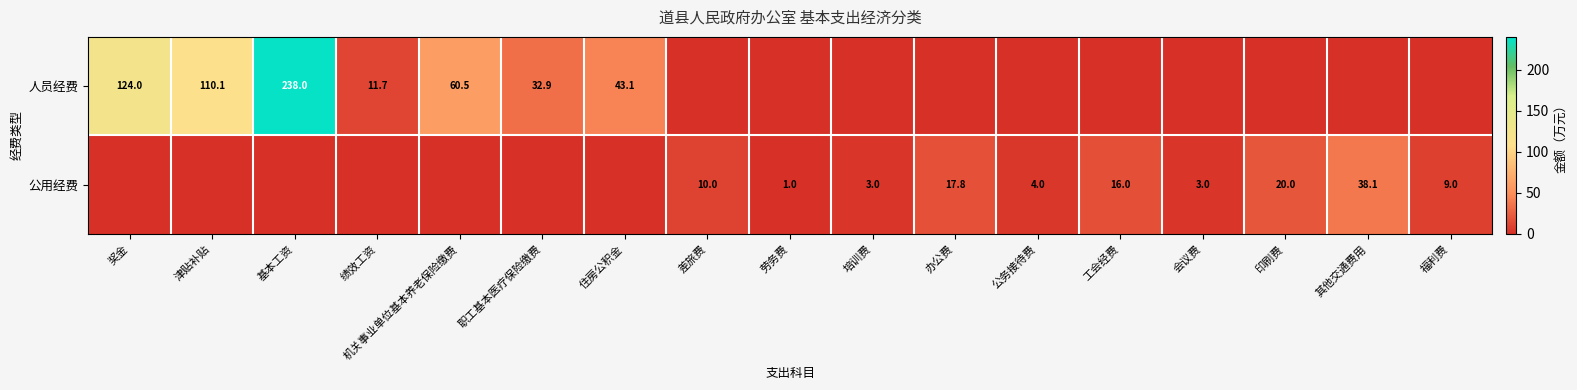

The 公用经费 series shows 1.8 at 劳务费. True or false?

False